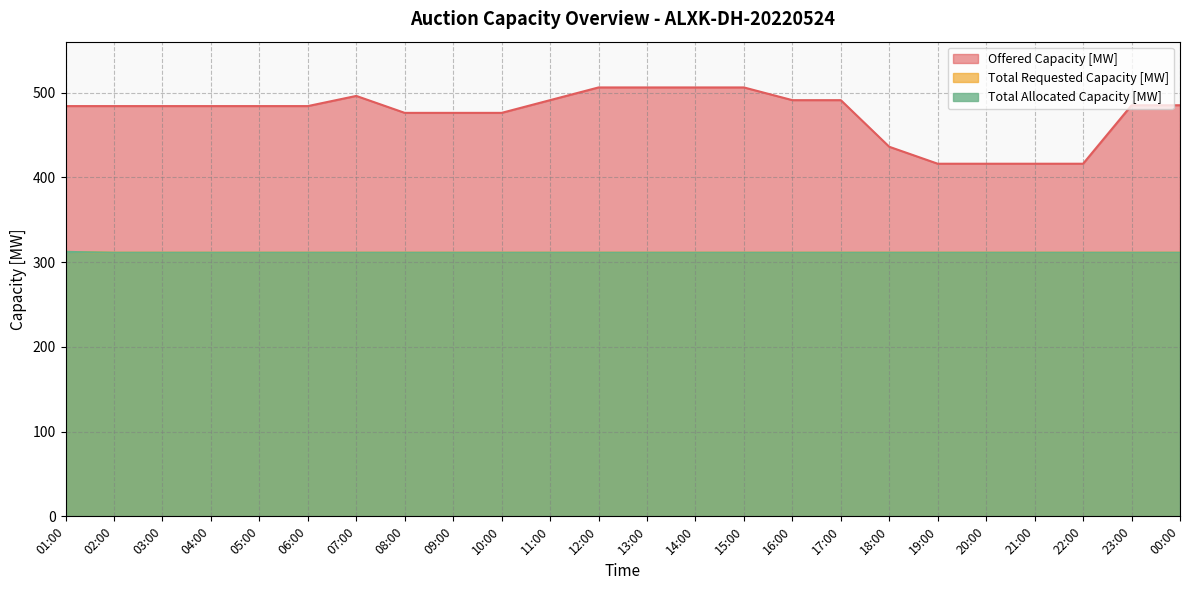

True or false: Total Allocated Capacity [MW] and Total Requested Capacity [MW] intersect in this chart.

False